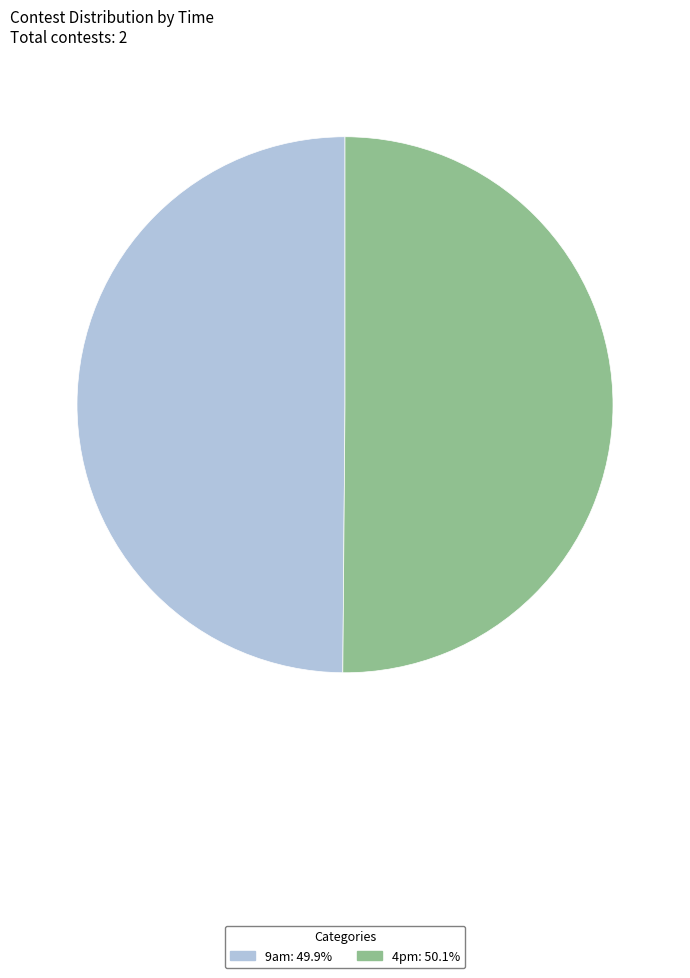

Is the sum of 9am: 49.9% and 4pm: 50.1% greater than half?

Yes